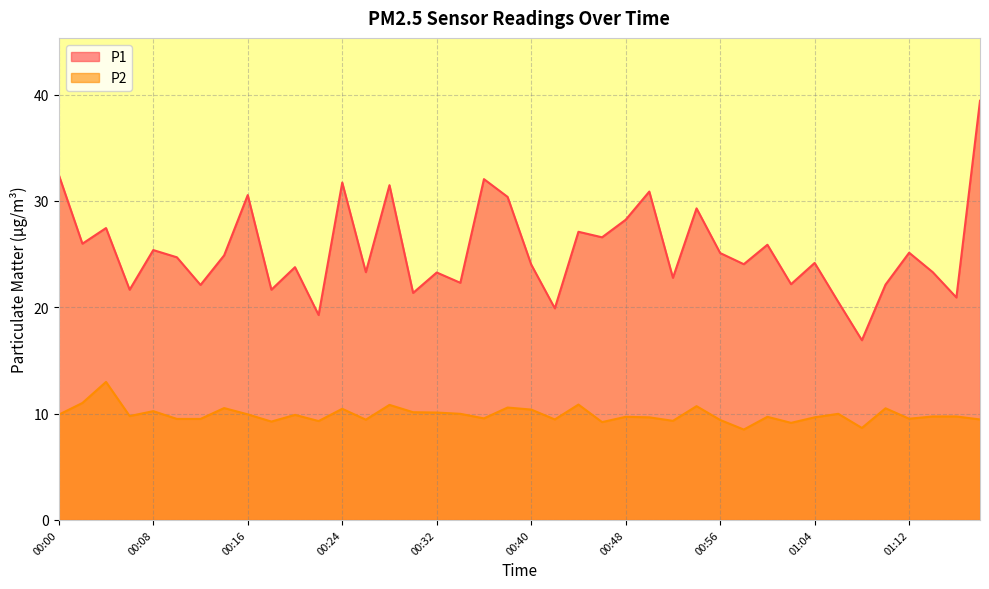

How many values in the P2 series are below 9?

2